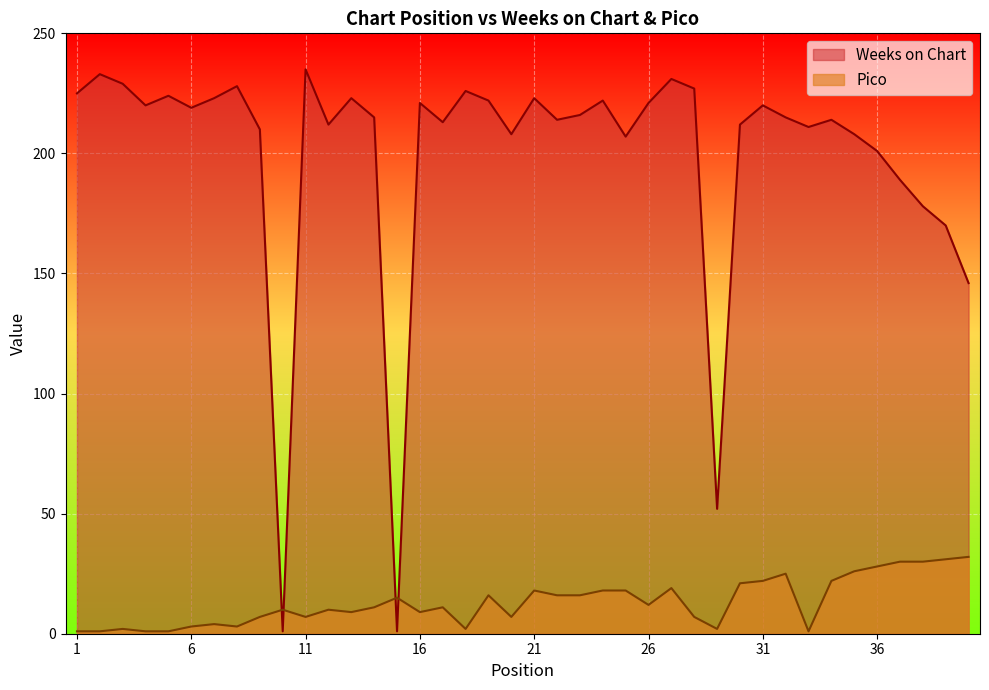

What is the difference between the second highest and second lowest values in the Pico series?

30